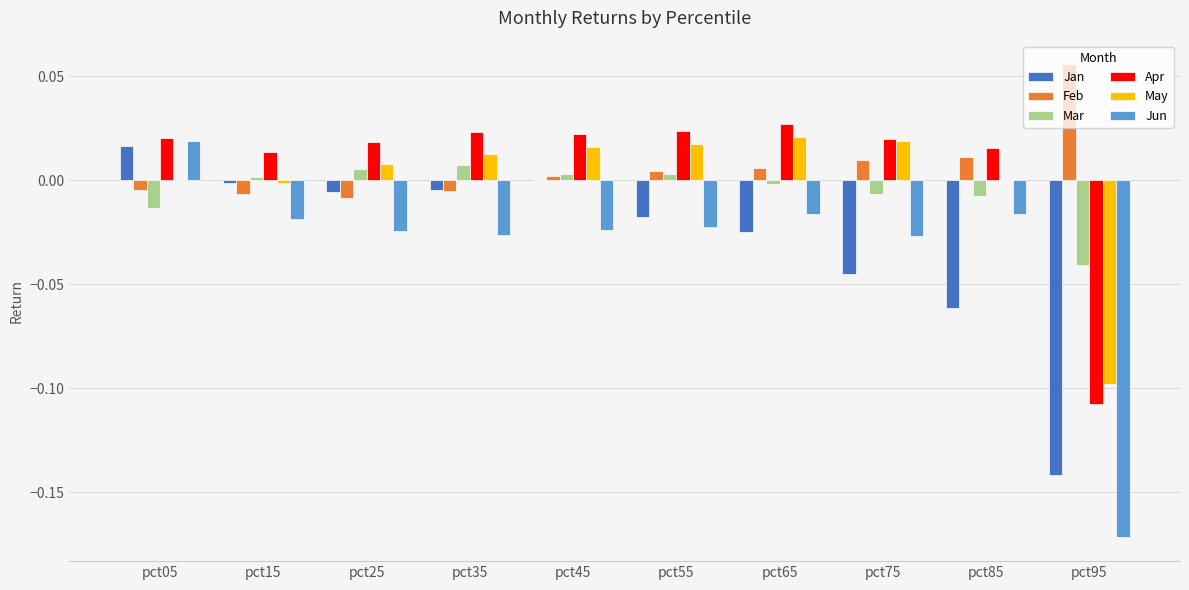

Which series has the largest range (max minus min)?

Jun